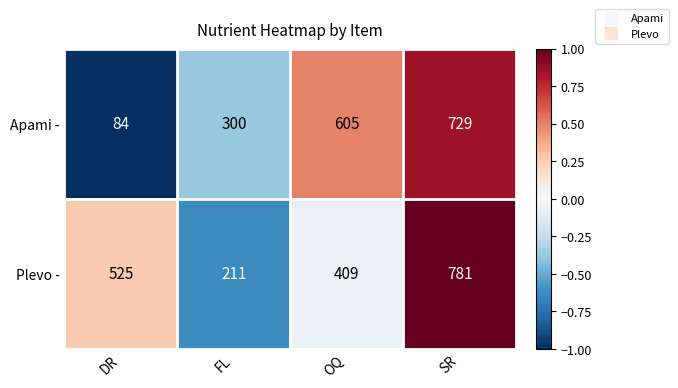

Where is Apami - nearest to the value 406?

FL